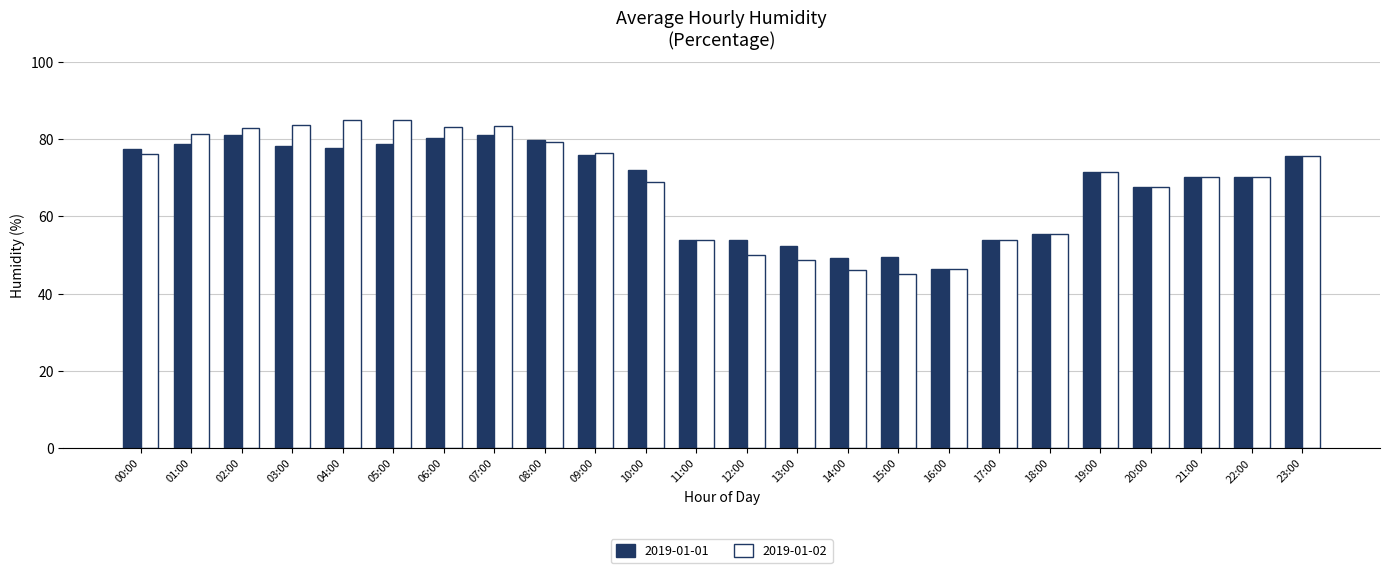

What is the maximum value for 2019-01-01?

81.2